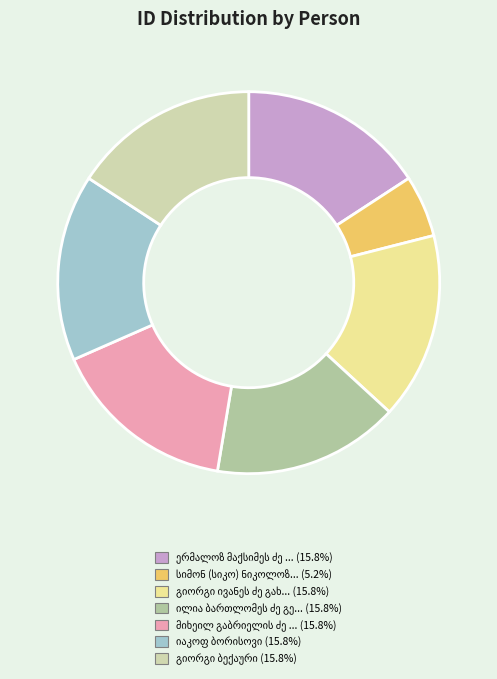

True or false: გიორგი ივანეს ძე გახოკიძე accounts for 16% of the total.

True